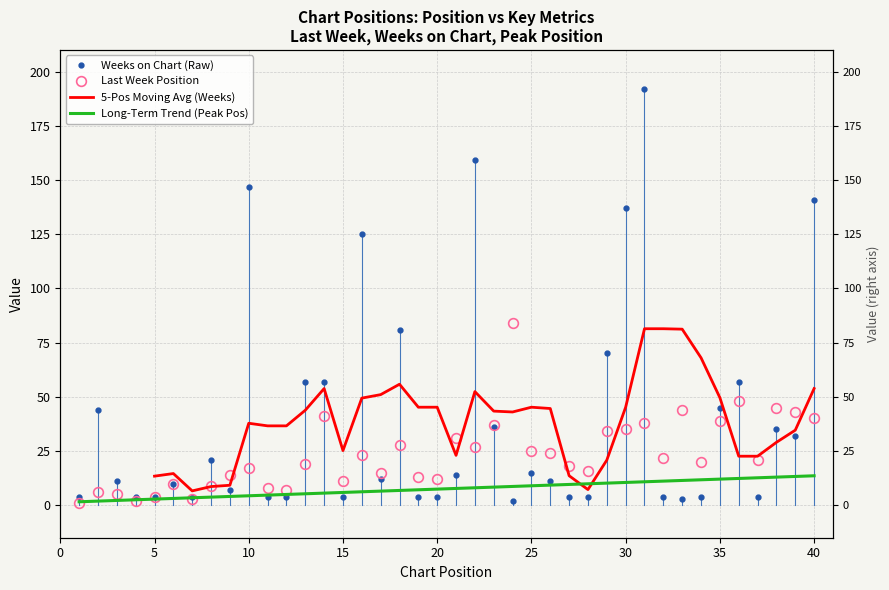

What value does the Weeks on Chart series have at 5?

4